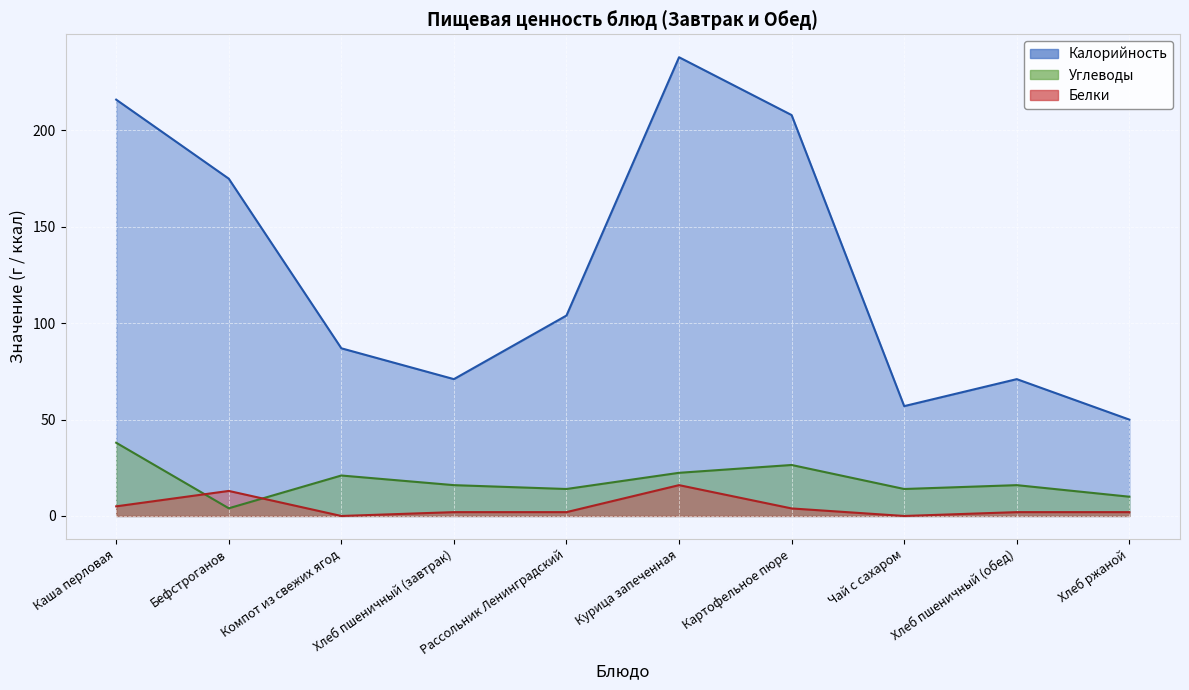

What is the label of the 5th point from the left?

Рассольник Ленинградский